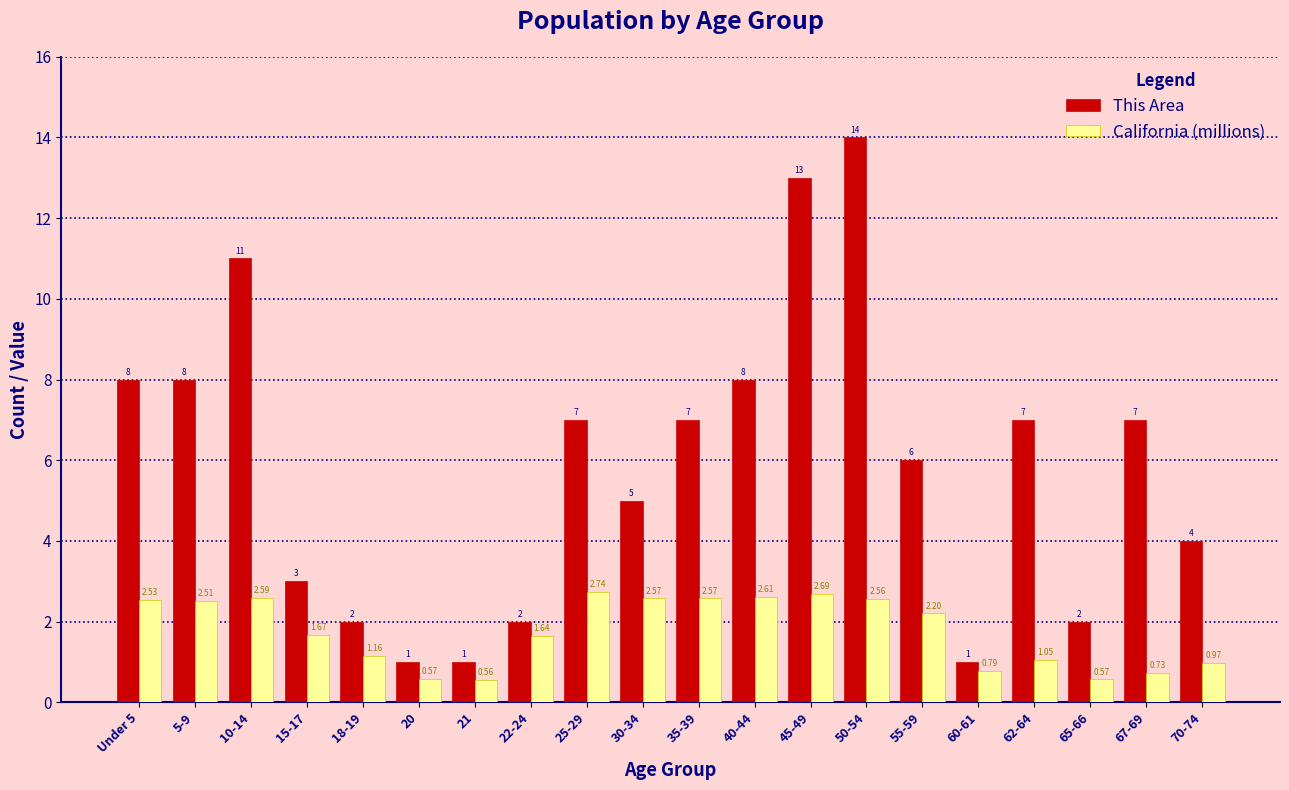

Which series has the widest spread of values?

This Area